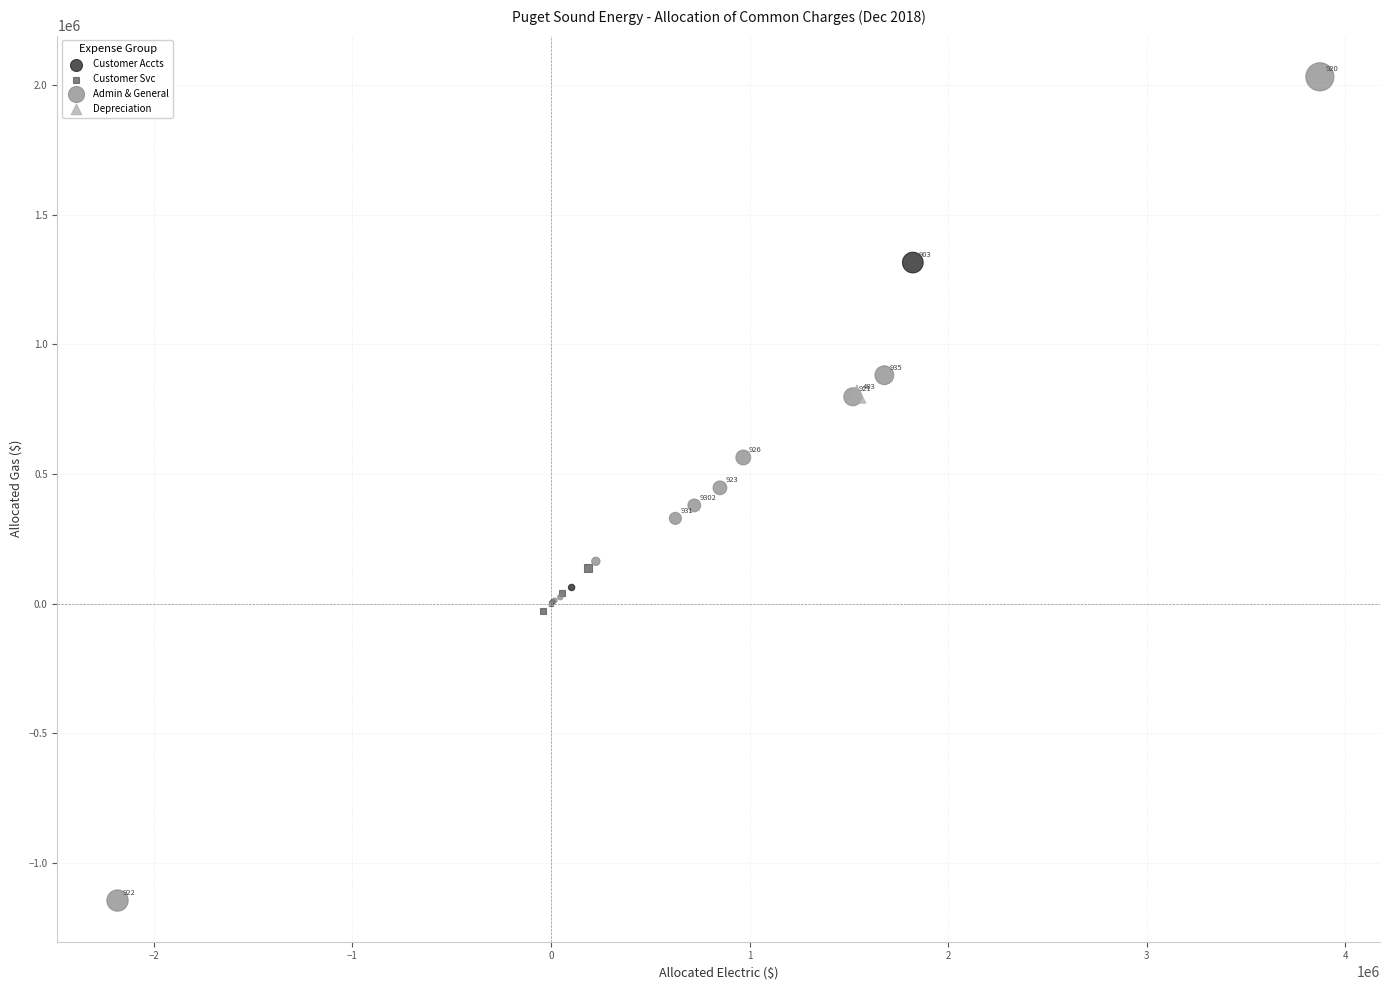

What are all the series names shown in the legend?

Depreciation, Customer Accts, Customer Svc, Admin & General